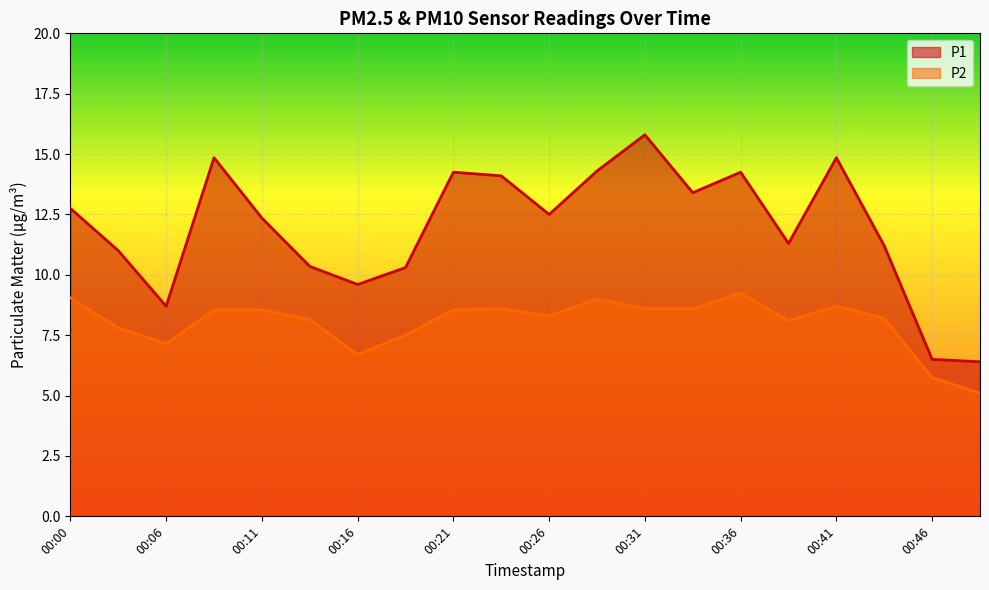

True or false: P1 and P2 intersect in this chart.

False